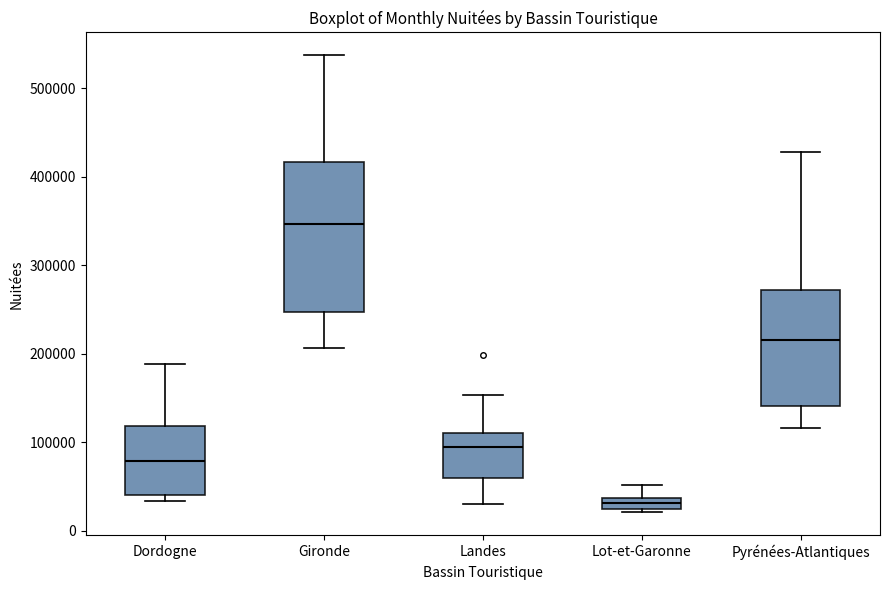

Which box's median line is the lowest?

Lot-et-Garonne